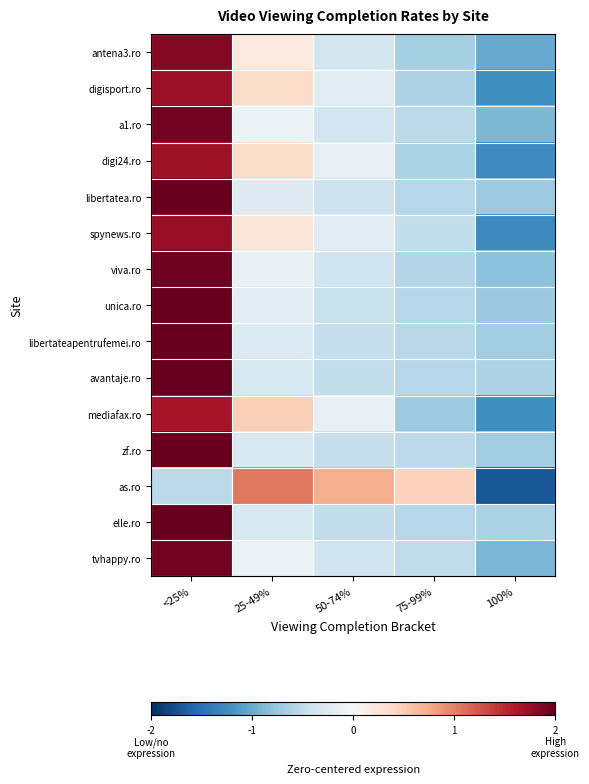

Reading left to right, what are all the values shown in this chart?

antena3.ro: <25%=1.8	25-49%=0.2	50-74%=-0.4	75-99%=-0.7	100%=-1.0
digisport.ro: <25%=1.7	25-49%=0.4	50-74%=-0.2	75-99%=-0.6	100%=-1.2
a1.ro: <25%=1.9	25-49%=-0.1	50-74%=-0.4	75-99%=-0.5	100%=-0.9
digi24.ro: <25%=1.7	25-49%=0.4	50-74%=-0.2	75-99%=-0.6	100%=-1.3
libertatea.ro: <25%=2.0	25-49%=-0.3	50-74%=-0.4	75-99%=-0.6	100%=-0.7
spynews.ro: <25%=1.7	25-49%=0.2	50-74%=-0.2	75-99%=-0.5	100%=-1.3
viva.ro: <25%=2.0	25-49%=-0.1	50-74%=-0.4	75-99%=-0.6	100%=-0.8
unica.ro: <25%=2.0	25-49%=-0.2	50-74%=-0.4	75-99%=-0.6	100%=-0.7
libertateapentrufemei.ro: <25%=2.0	25-49%=-0.3	50-74%=-0.5	75-99%=-0.6	100%=-0.7
avantaje.ro: <25%=2.0	25-49%=-0.3	50-74%=-0.5	75-99%=-0.6	100%=-0.6
mediafax.ro: <25%=1.6	25-49%=0.5	50-74%=-0.2	75-99%=-0.7	100%=-1.2
zf.ro: <25%=2.0	25-49%=-0.3	50-74%=-0.5	75-99%=-0.5	100%=-0.7
as.ro: <25%=-0.5	25-49%=1.0	50-74%=0.7	75-99%=0.5	100%=-1.7
elle.ro: <25%=2.0	25-49%=-0.3	50-74%=-0.5	75-99%=-0.6	100%=-0.6
tvhappy.ro: <25%=1.9	25-49%=-0.1	50-74%=-0.4	75-99%=-0.5	100%=-0.9